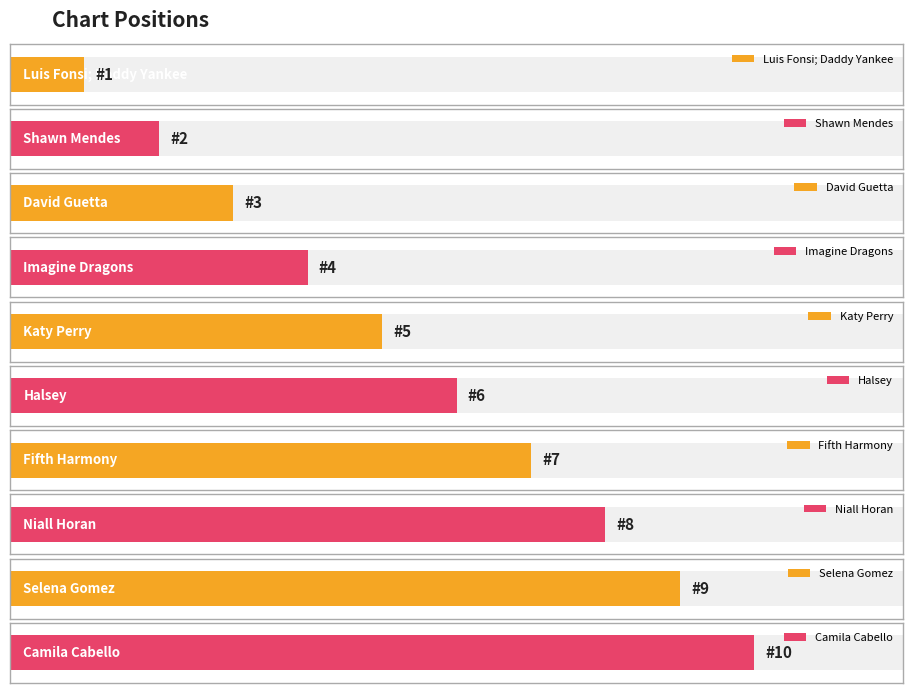

True or false: the data shows 5 at Selena Gomez.

False